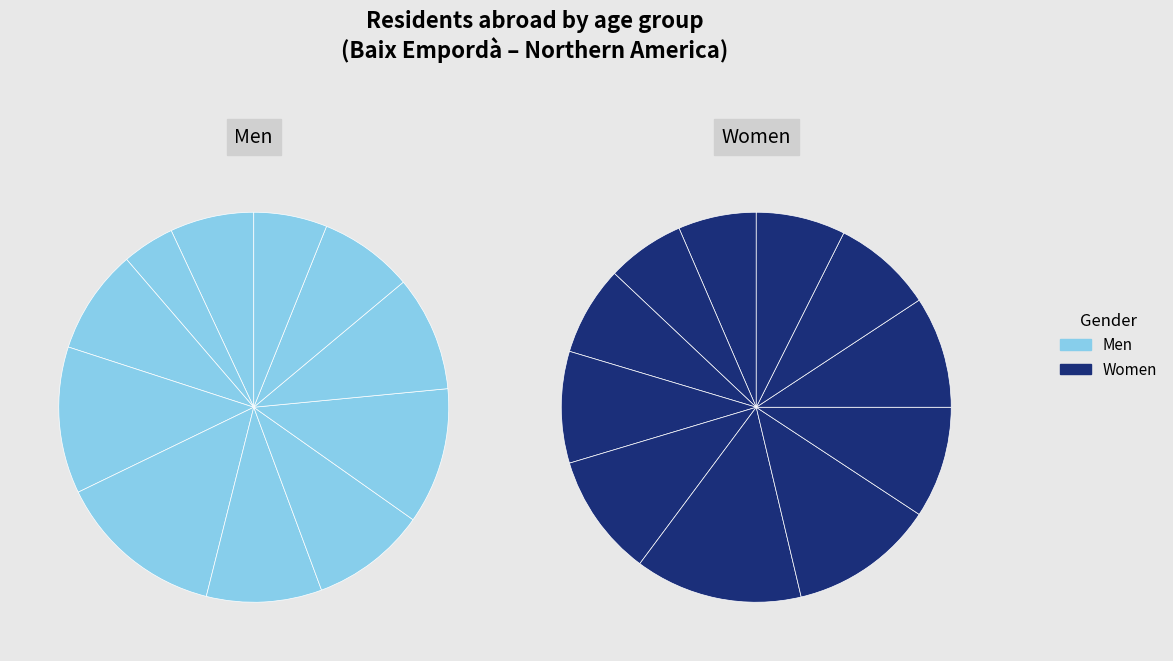

What is the smallest slice in the pie chart?

De 10 a 14 anys